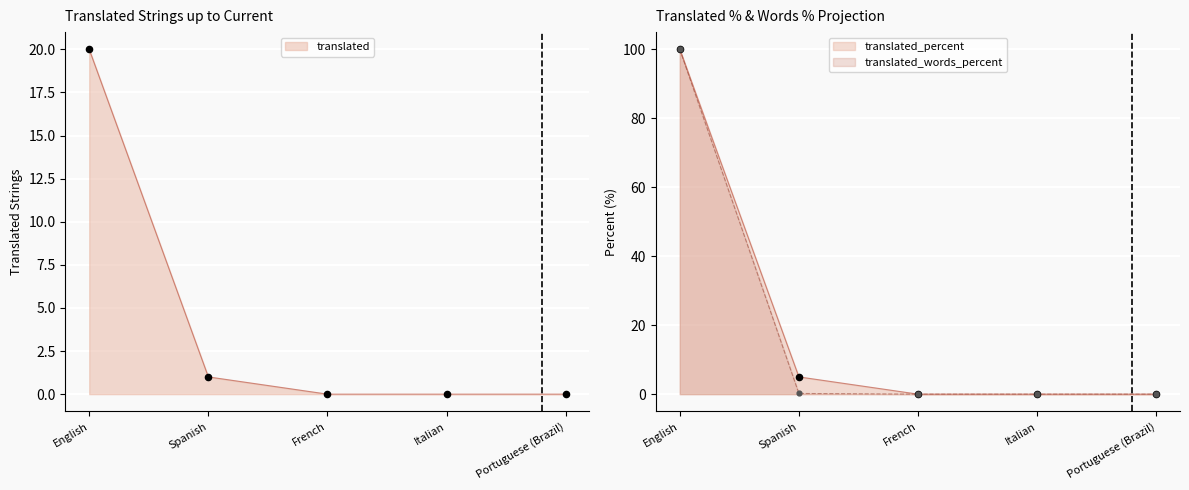

Which series has the largest total across all categories?

translated_words_percent